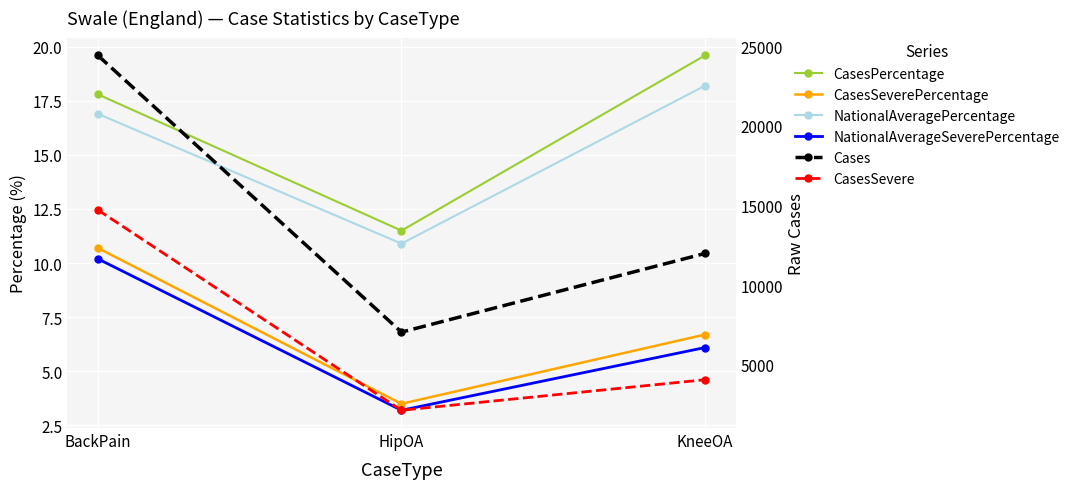

At which category is the sum across all series the highest?

BackPain